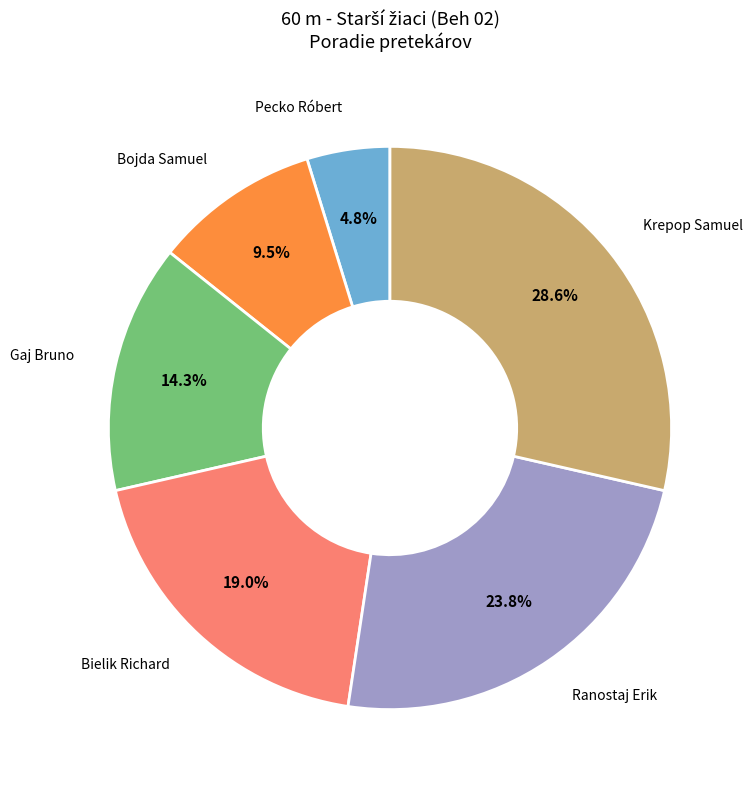

Is there a majority slice in this chart?

No